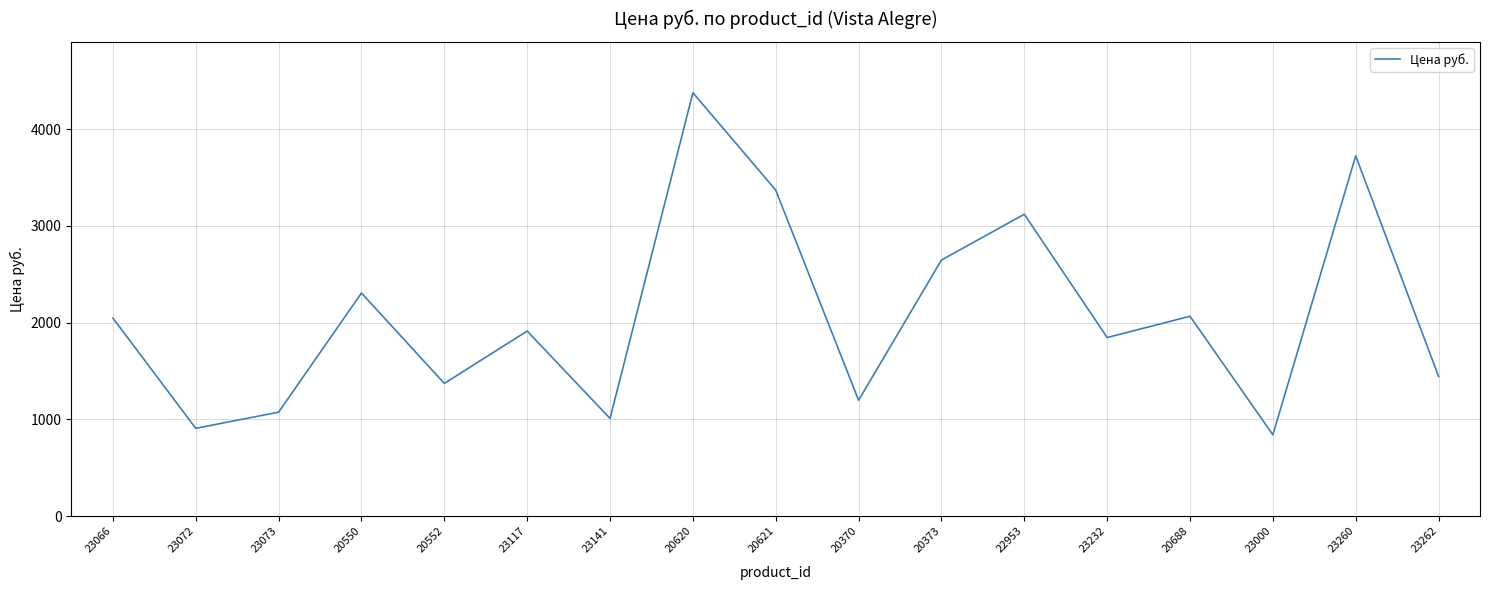

What is the sum of all values?

35245